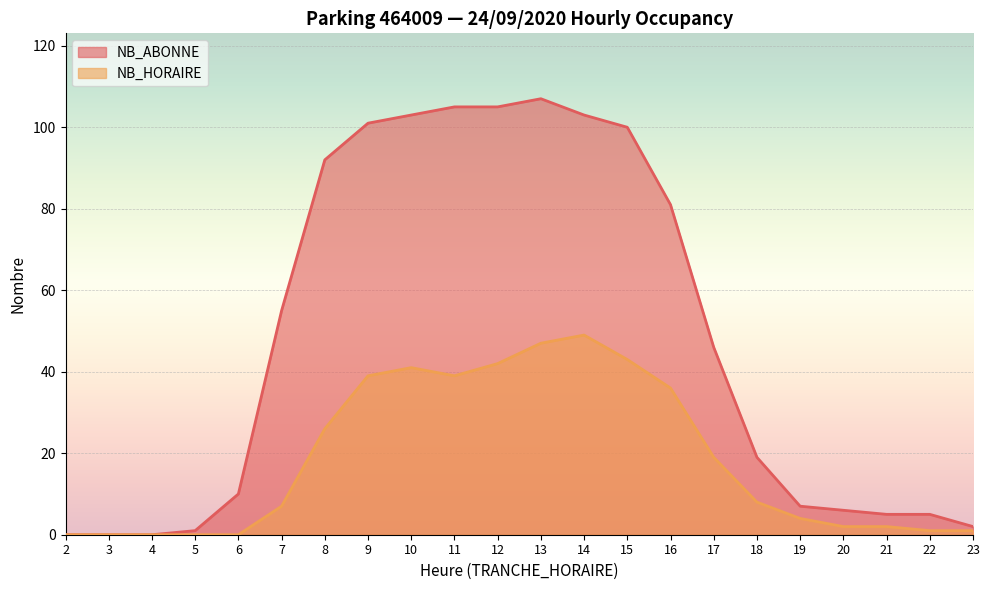

List the series in order of their overall mean, highest first.

NB_ABONNE, NB_HORAIRE